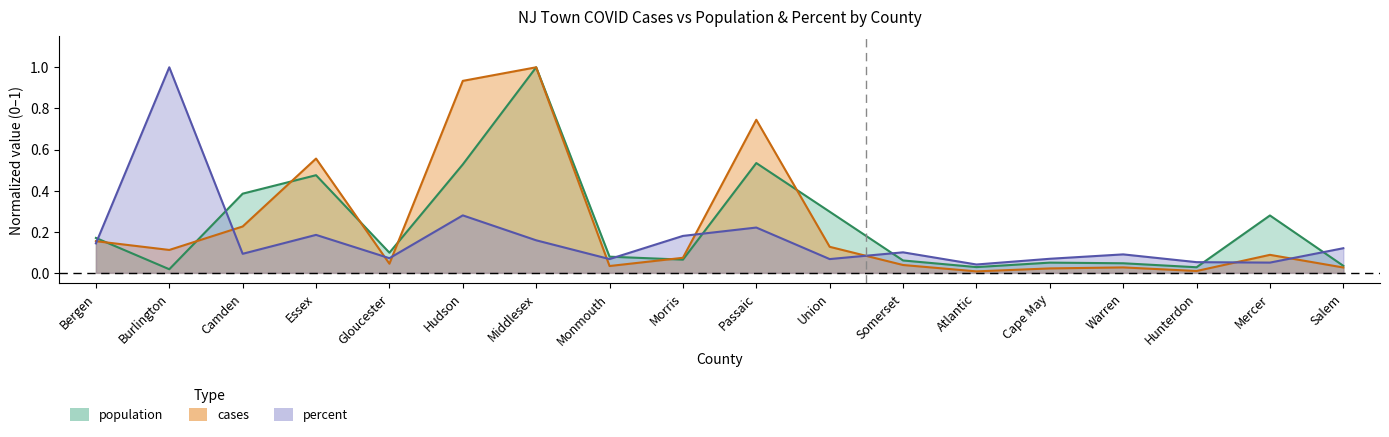

Where do cases and population first cross each other?

Bergen and Burlington